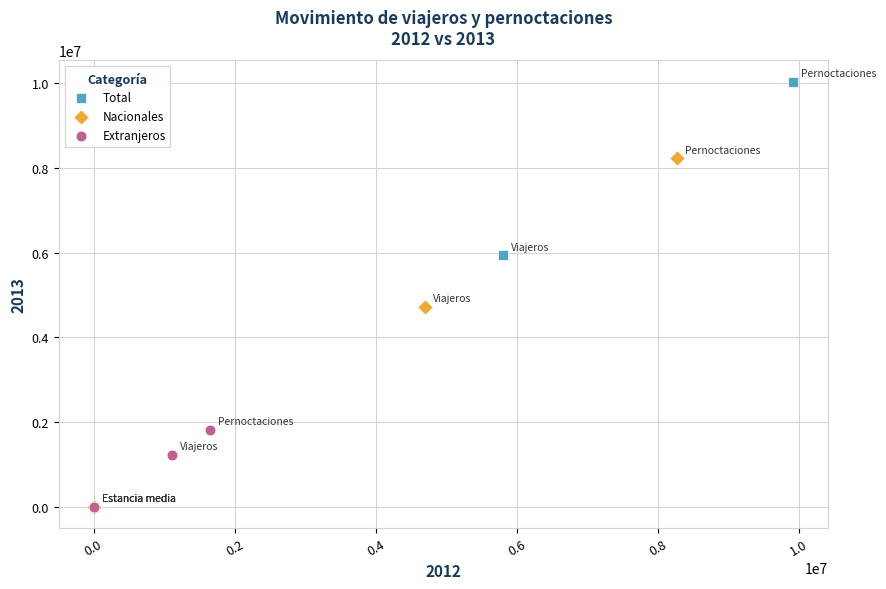

Which series has the largest Y range (max minus min)?

Total